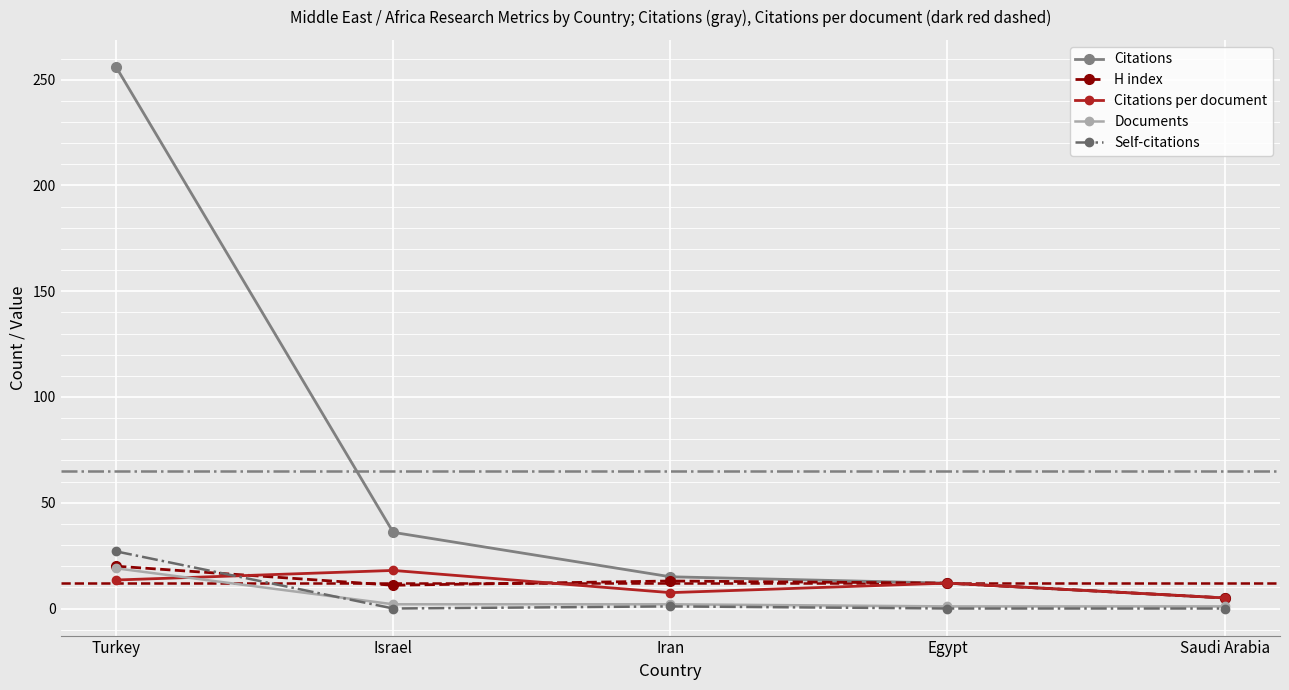

At which category is the sum across all series the highest?

Turkey